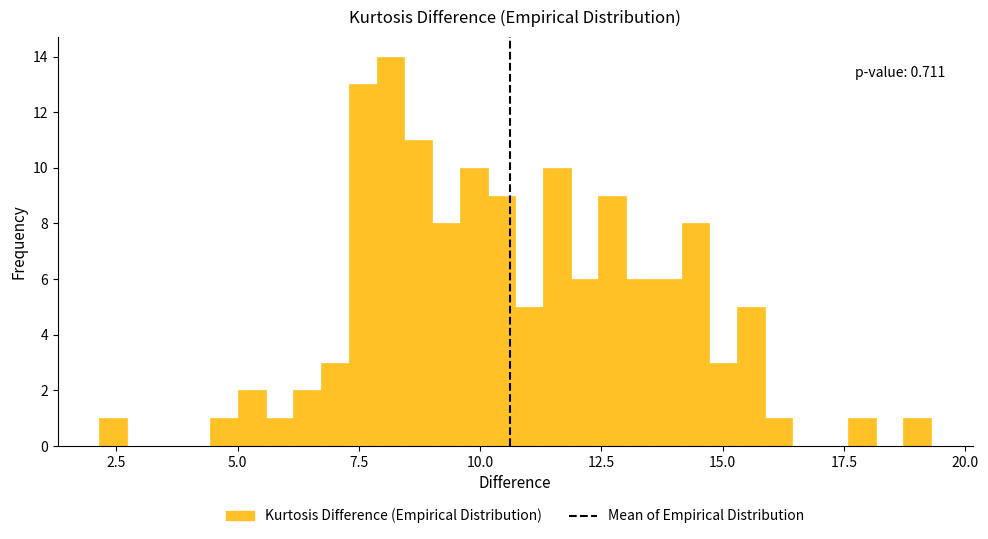

Read against the x-axis, roughly where is the centre of the tallest bar?

8.0